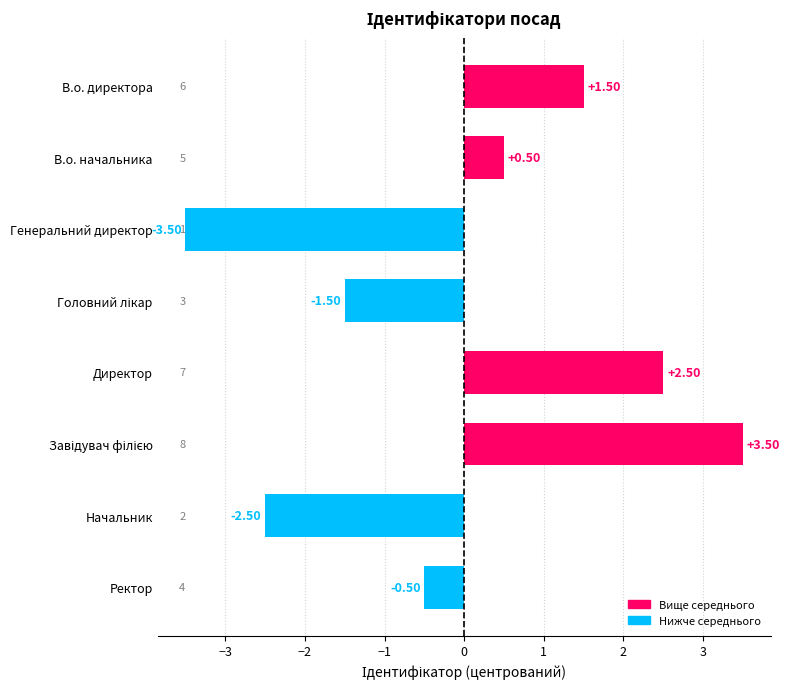

How many values are below 0?

4